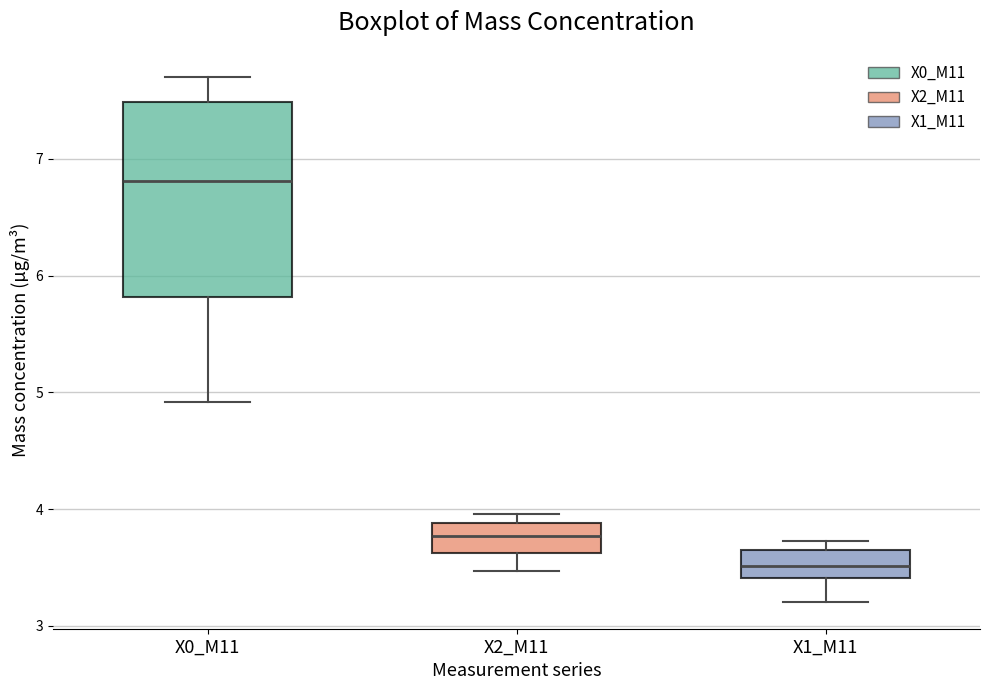

Reading left to right, read every box against the y-axis: the position of its median line, the range the box covers, and the ends of its whiskers. The values are not printed on the chart, so give them approximately, as read against the axis.

X0_M11: median 6.8, box 5.8 to 7.5, whiskers 4.9 to 7.7
X2_M11: median 3.8, box 3.6 to 3.9, whiskers 3.5 to 4.0
X1_M11: median 3.5, box 3.4 to 3.7, whiskers 3.2 to 3.7 (just above the box's upper edge)